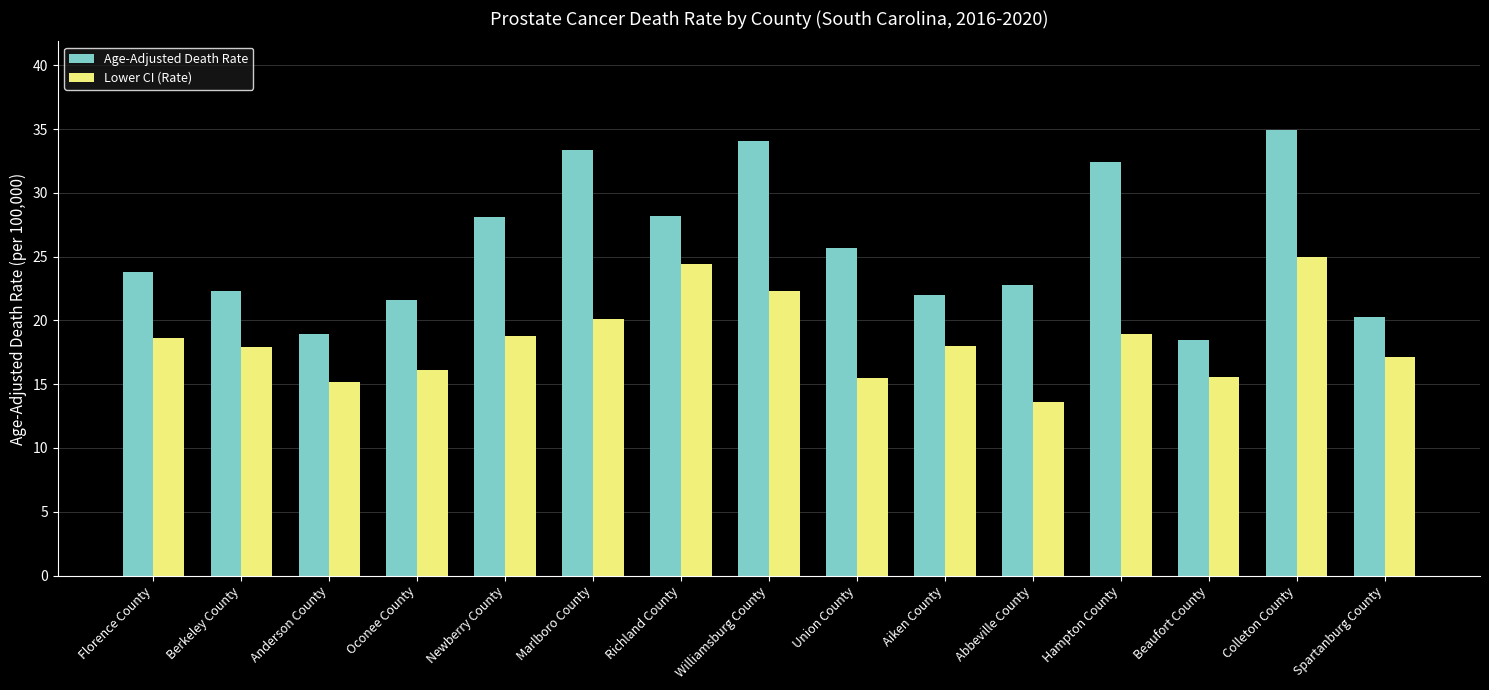

What is the difference between the highest and lowest values at Richland County?

3.8